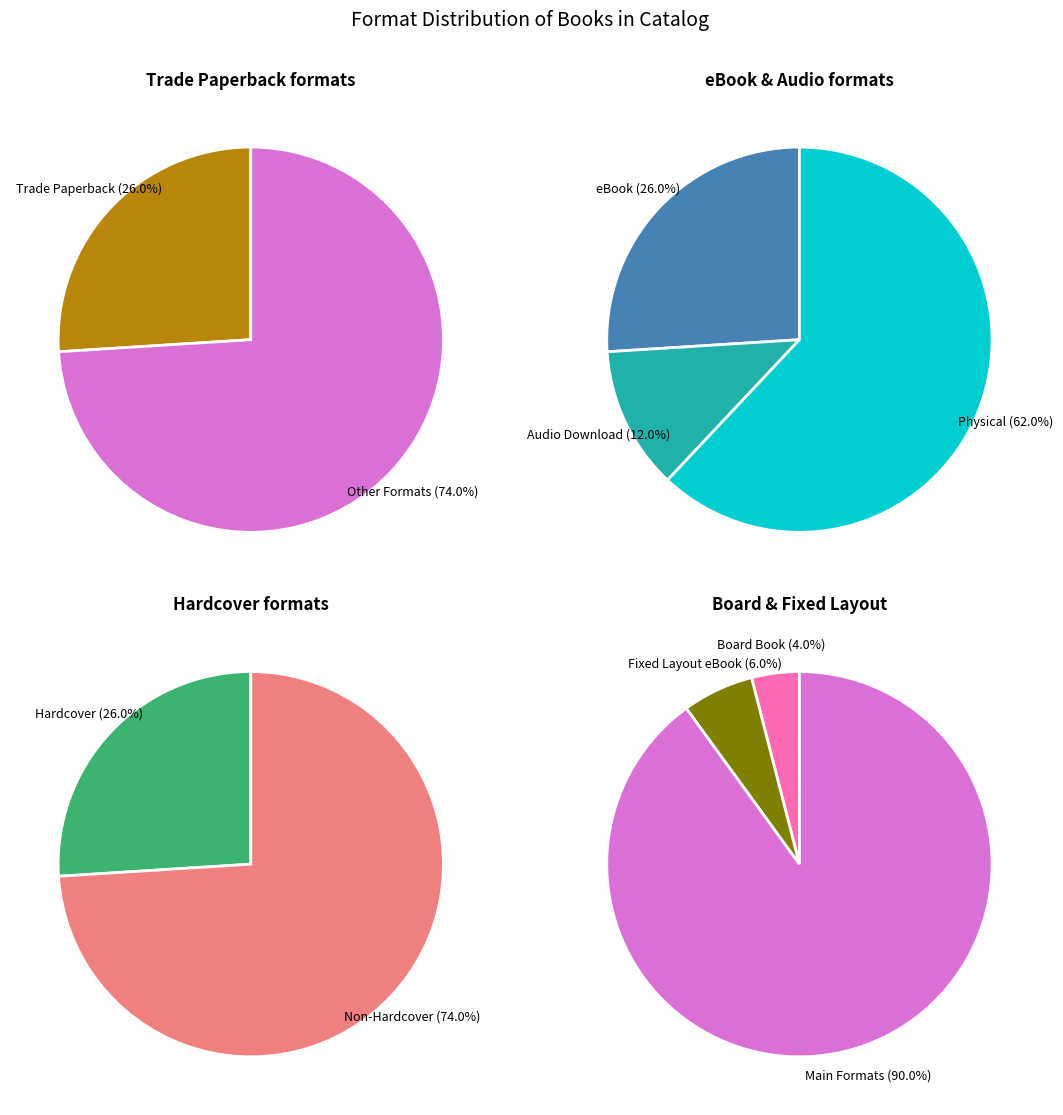

What is the ratio of the value at Audio Download to the value at Hardcover?

0.5